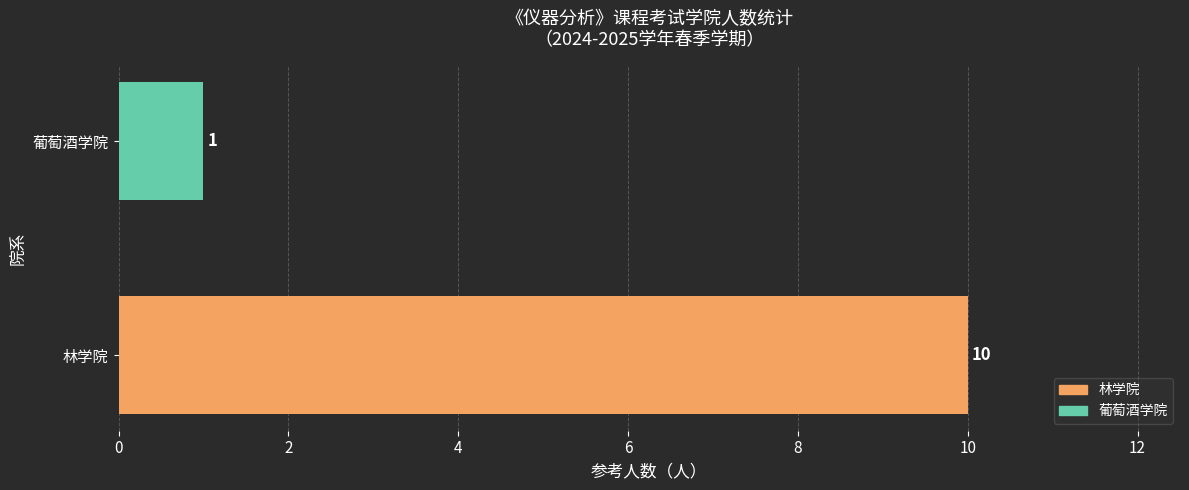

What is the difference between the maximum and minimum values?

9